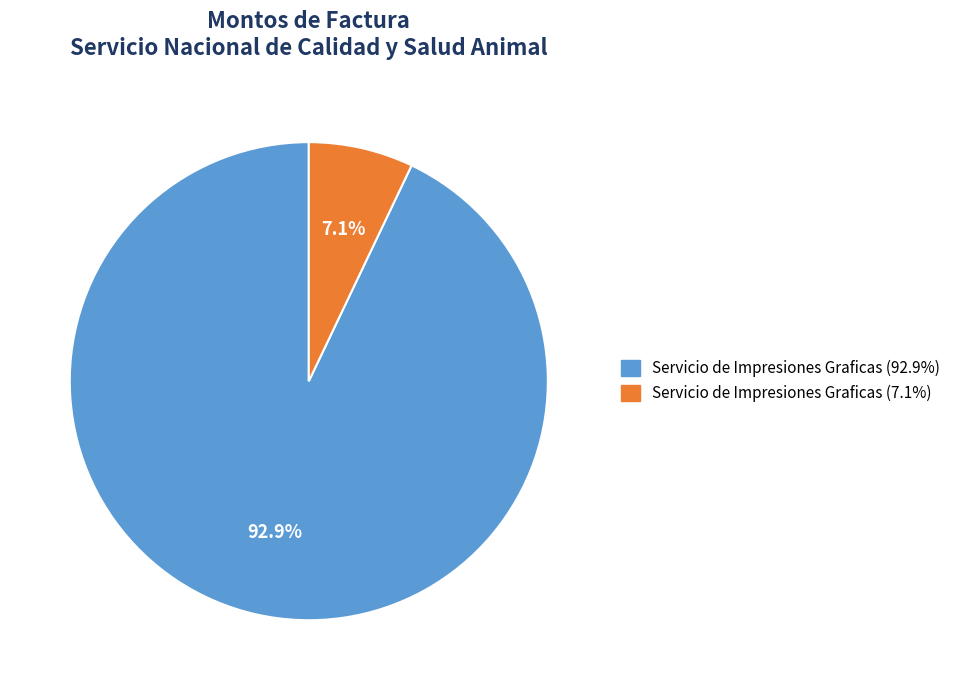

To the nearest percent, what is the average slice percentage?

50%